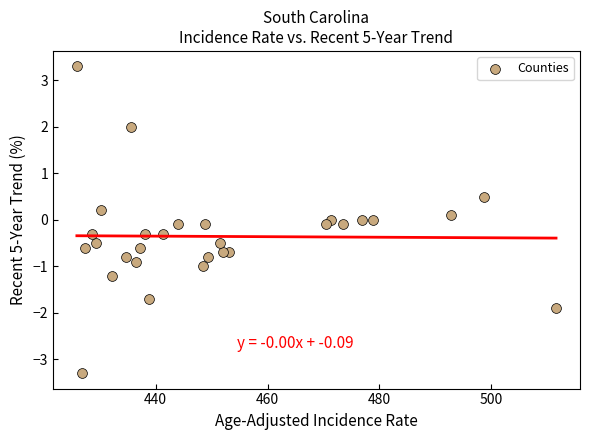

What is the range of X values (max minus min)?

85.7